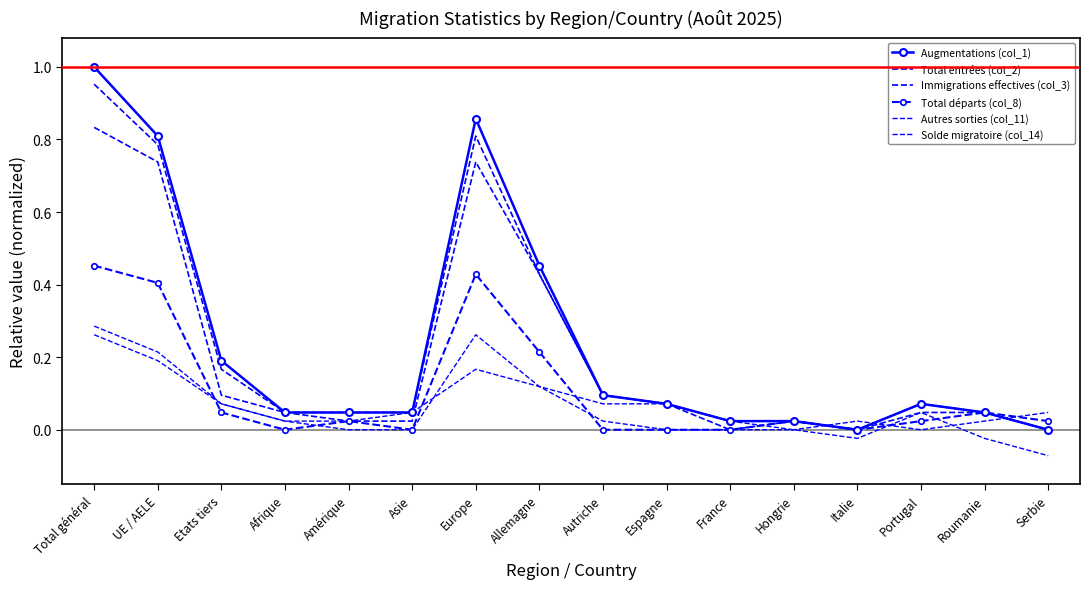

Rank the series by their maximum value, from lowest to highest.

Solde migratoire (col_14), Autres sorties (col_11), Total départs (col_8), Immigrations effectives (col_3), Total entrées (col_2), Augmentations (col_1)